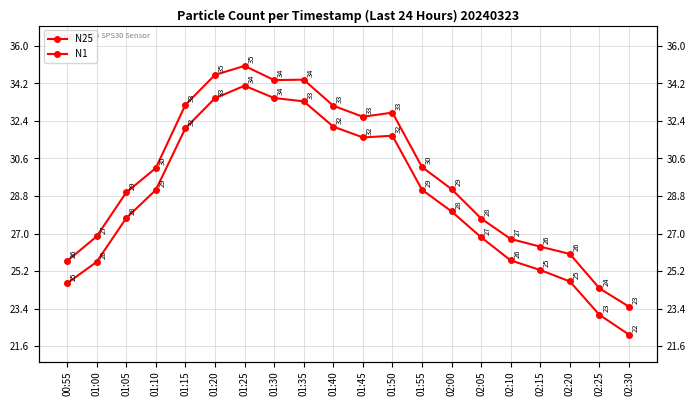

What is the spread (max minus min) of values at 00:55?

1.1